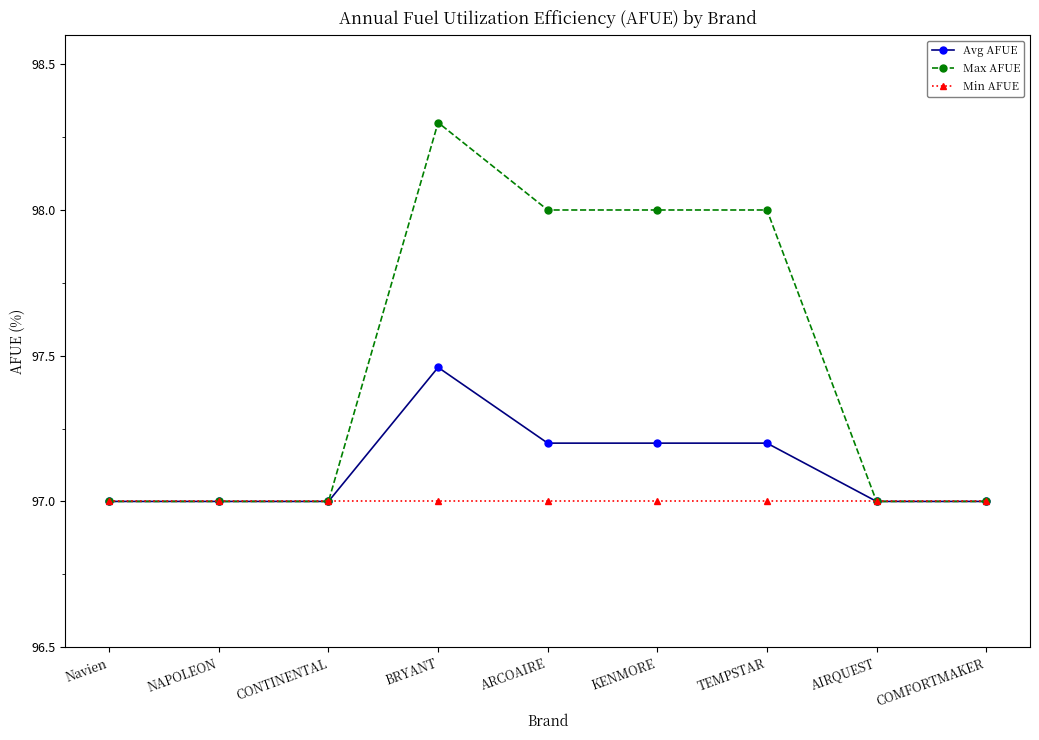

What is the maximum value shown in the chart?

98.3